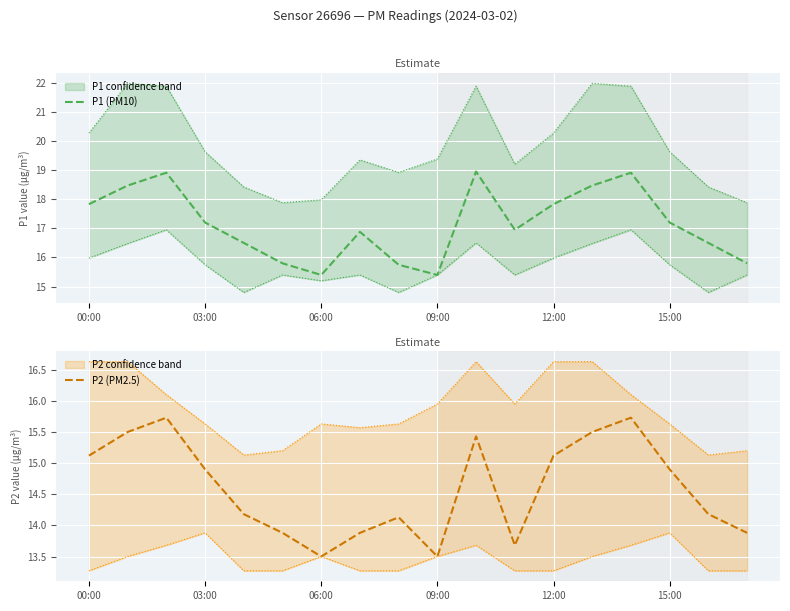

What are all the series names shown in the legend?

P1 (PM10), P2 (PM2.5)